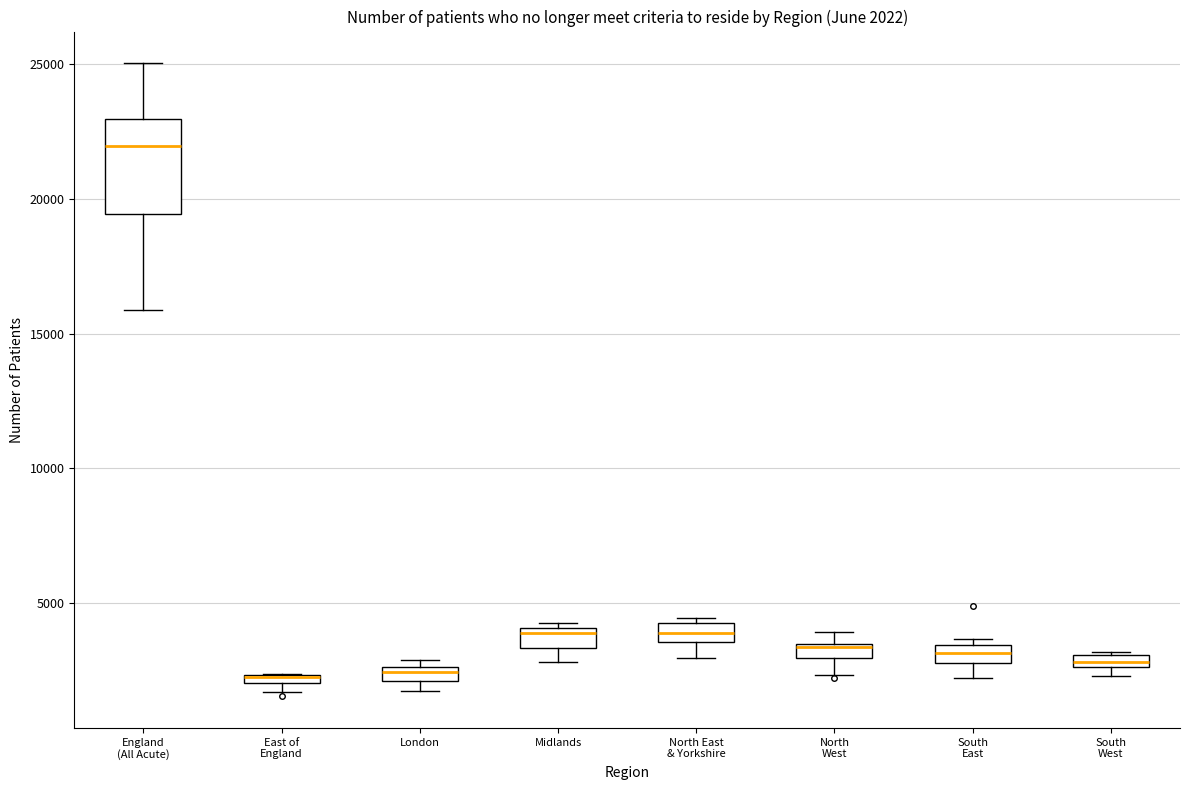

Which box is the tallest, from its lower edge to its upper edge?

England (All Acute)